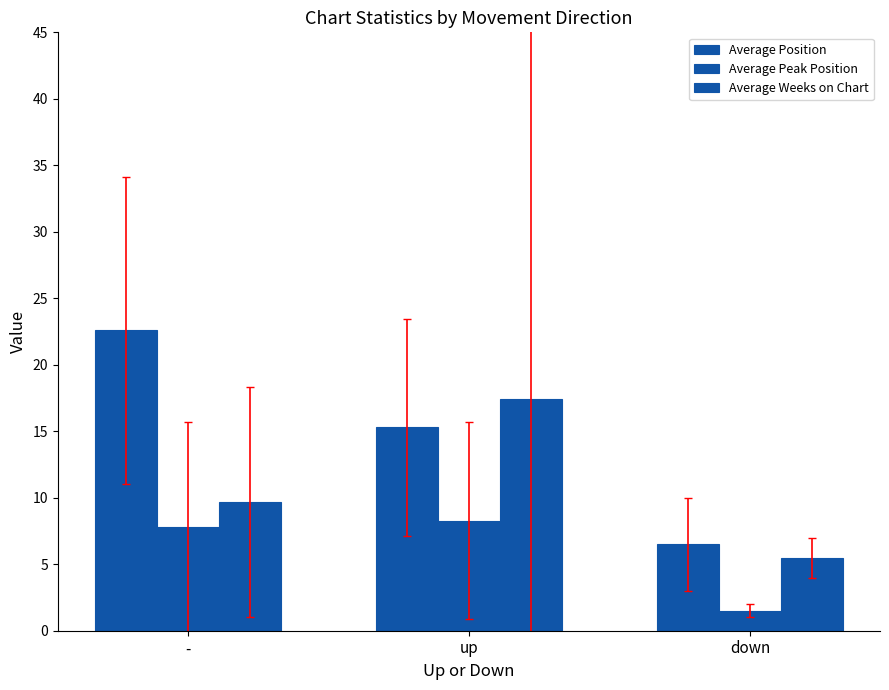

What is the difference between the second highest and minimum values in the Average Position series?

8.8